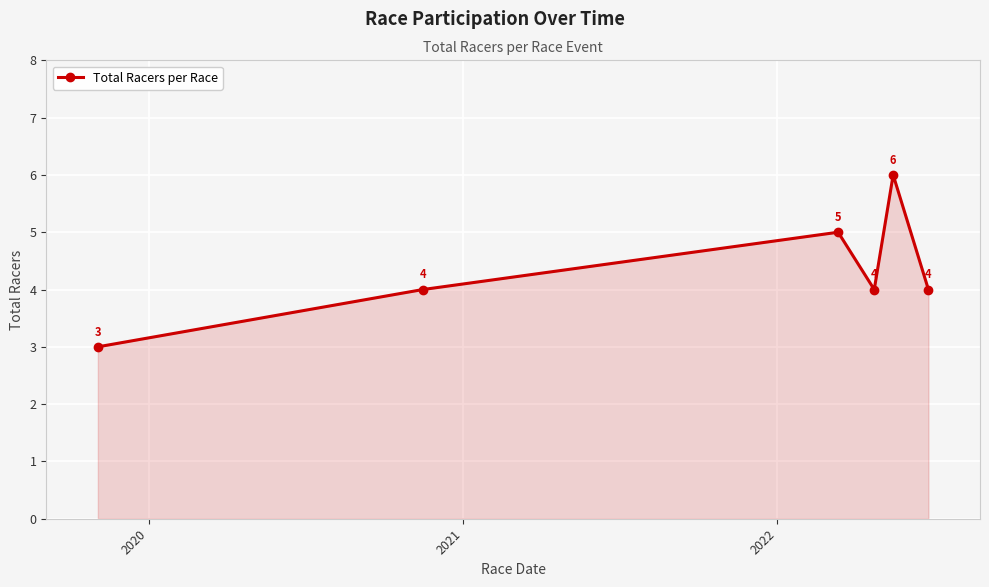

How many categories are shown in the chart?

6